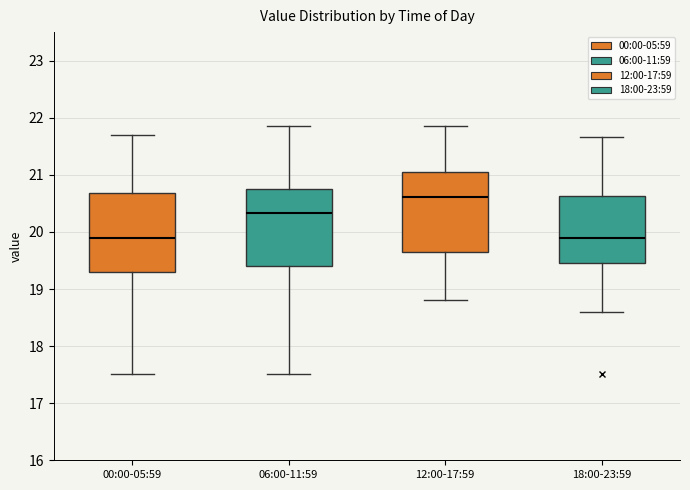

Which box's median line is the highest?

12:00-17:59